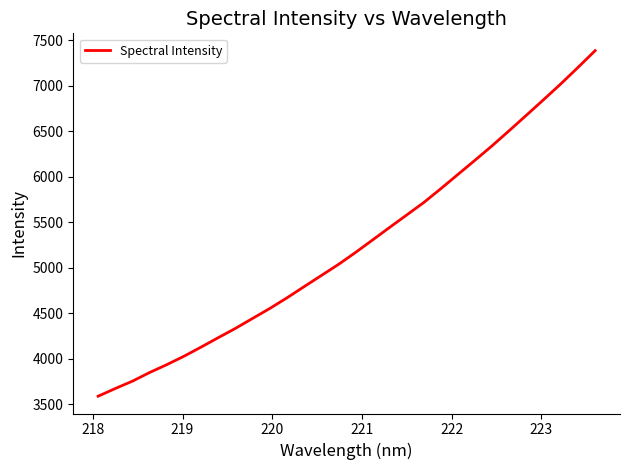

What is the greatest value displayed?

7386.6